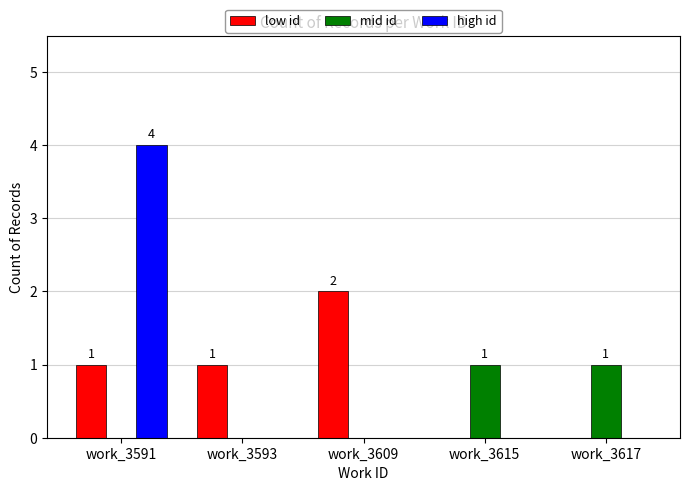

What is the spread (max minus min) of values at work_3615?

1